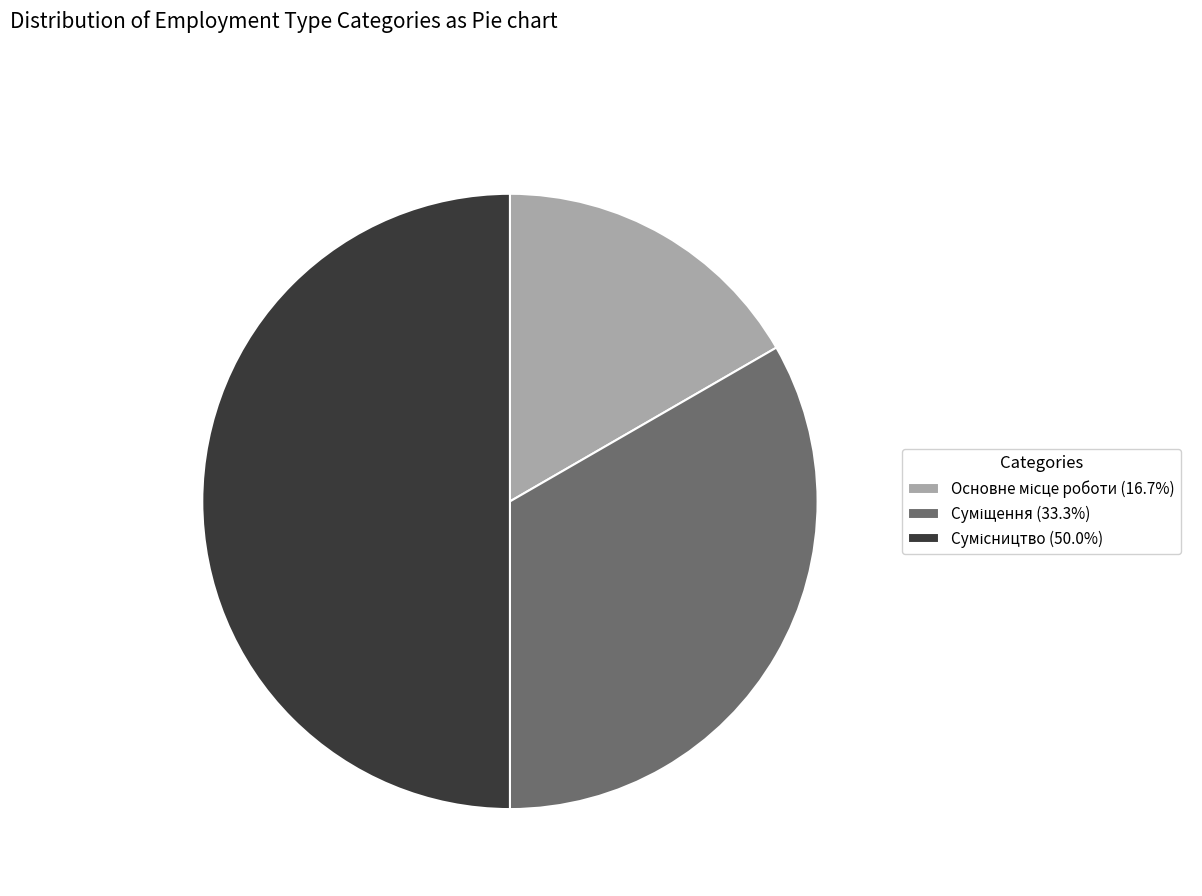

Which has a higher value, Сумісництво or Суміщення?

Сумісництво